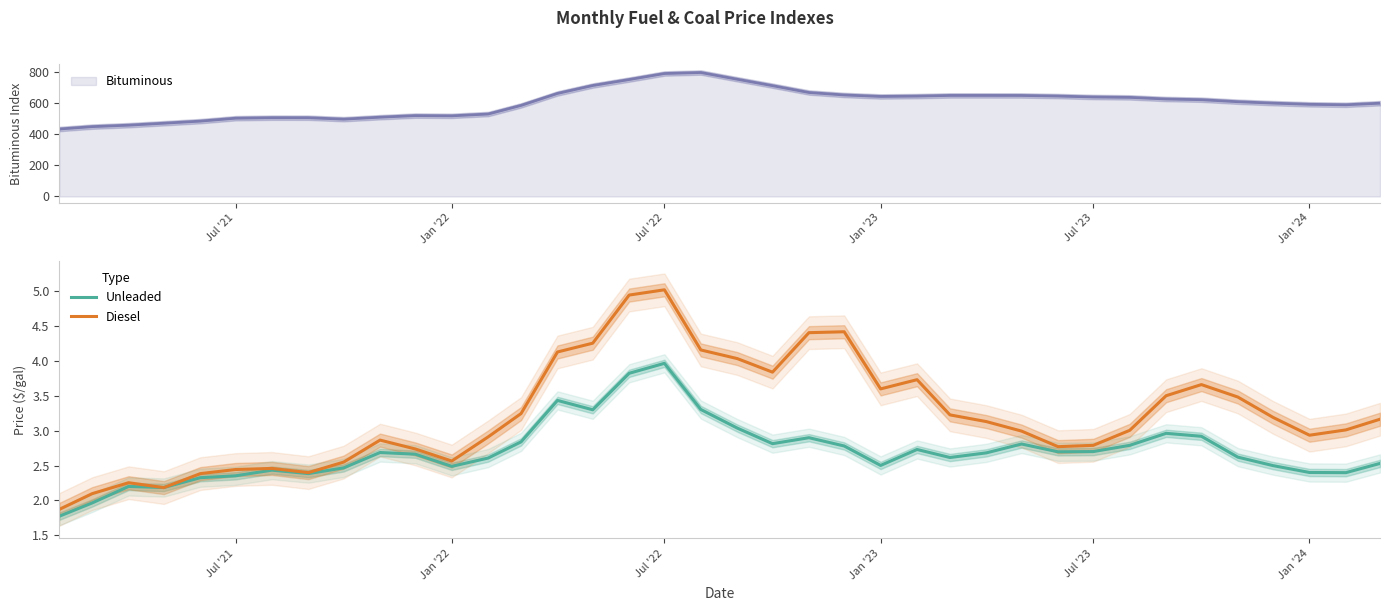

What is the minimum value for Diesel?

1.9